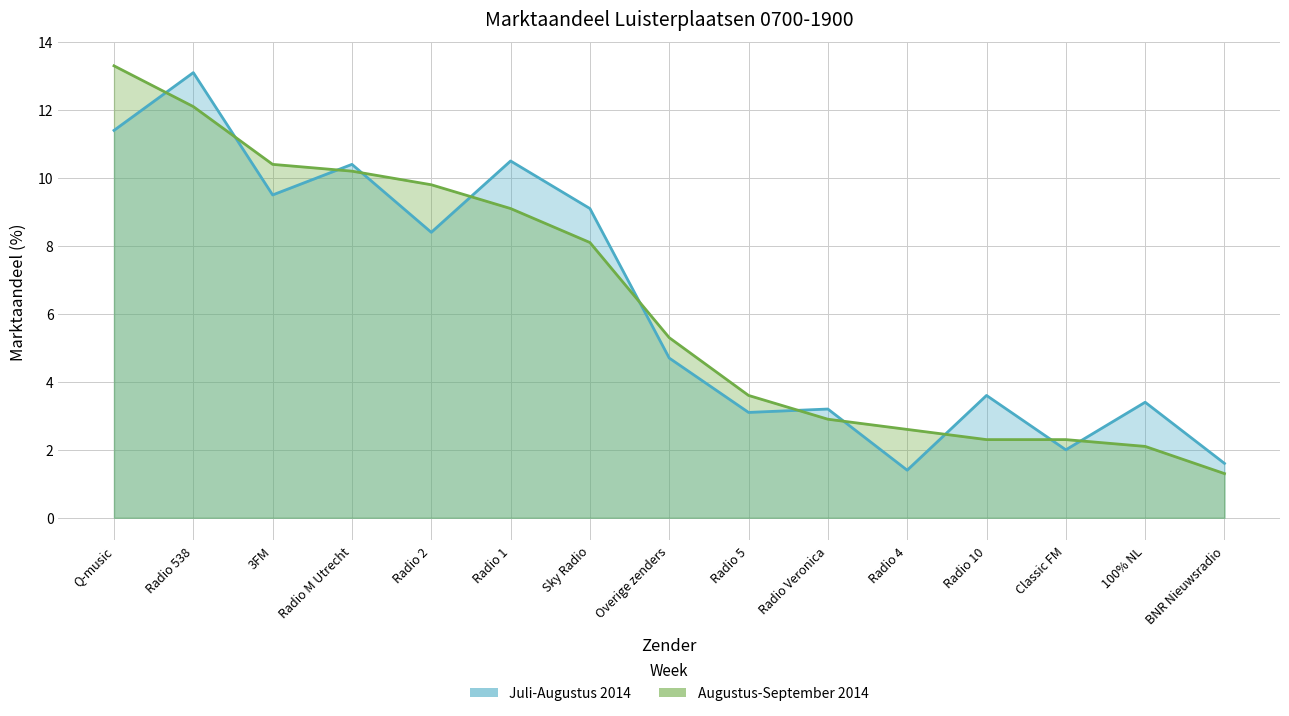

Reading right to left, extract all data points from this chart.

Juli-Augustus 2014: 1.6	3.4	2.0	3.6	1.4	3.2	3.1	4.7	9.1	10.5	8.4	10.4	9.5	13.1	11.4
Augustus-September 2014: 1.3	2.1	2.3	2.3	2.6	2.9	3.6	5.3	8.1	9.1	9.8	10.2	10.4	12.1	13.3